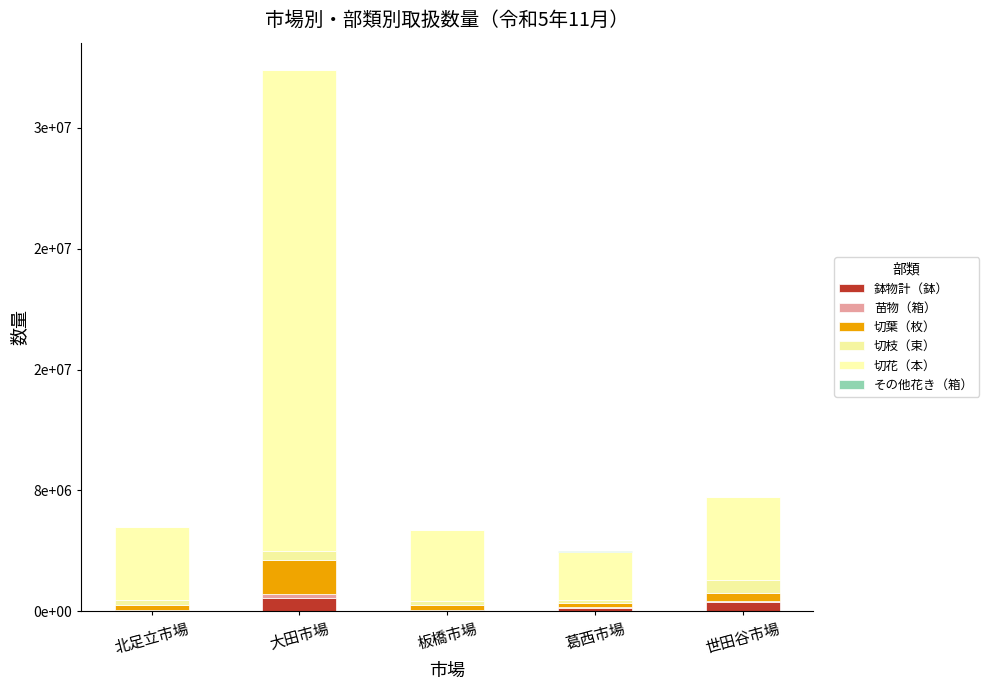

Are the bars horizontal?

No